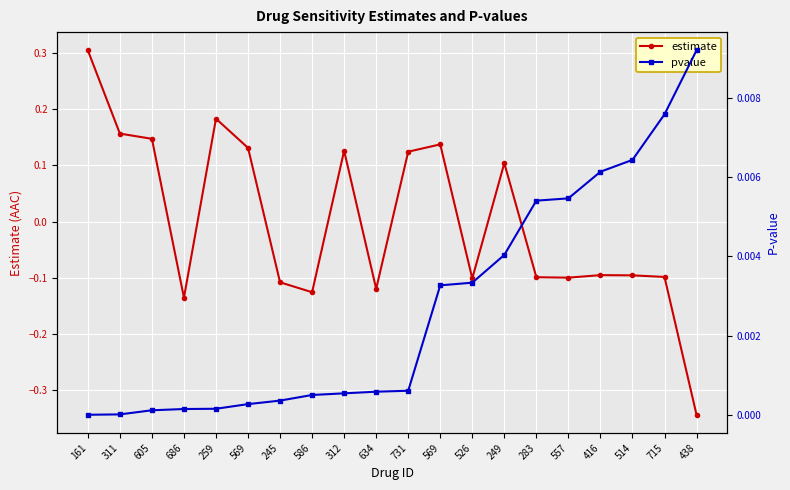

Which series has the widest spread of values?

estimate